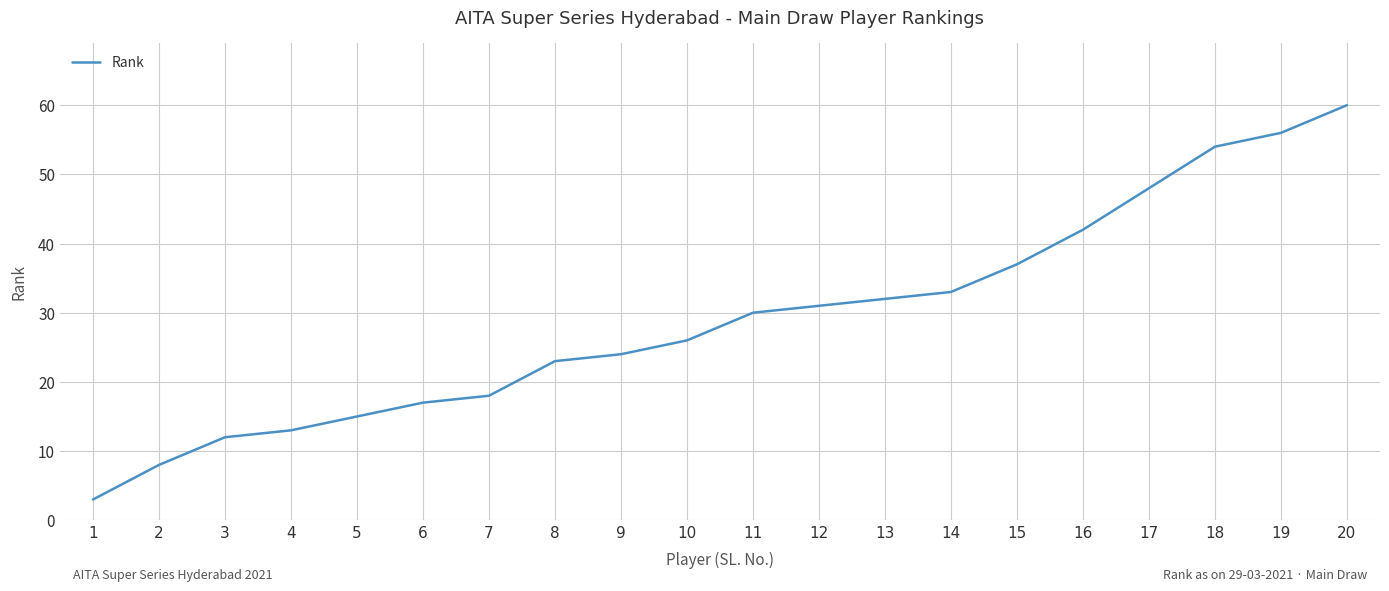

True or false: the data has more than 1 interior local peaks.

False